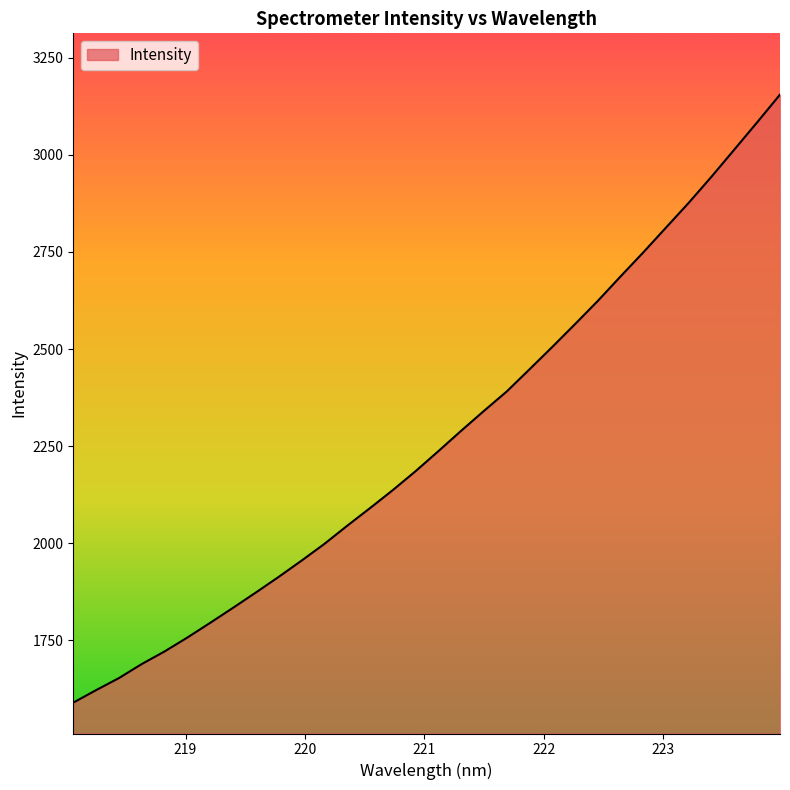

What is the minimum value shown in the chart?

1589.7